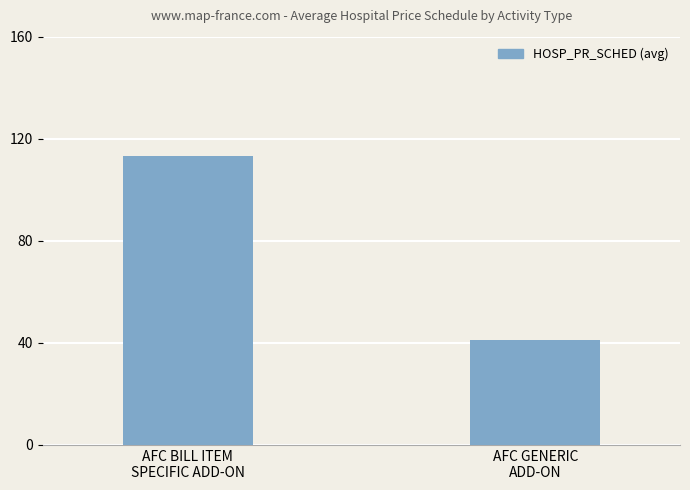

How many series are shown in this chart?

1